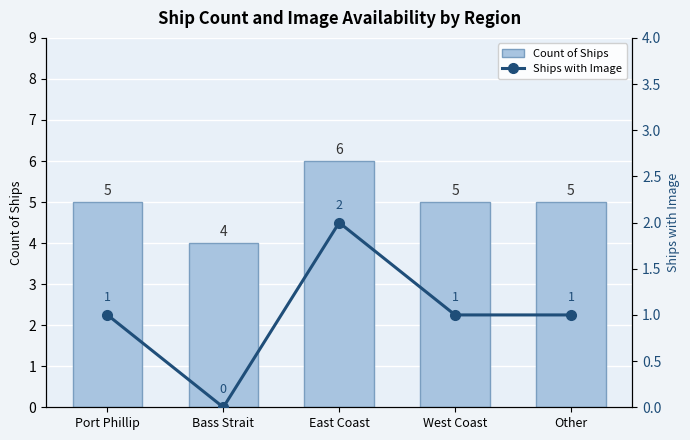

At which label does Ships with Image reach its minimum?

Bass Strait